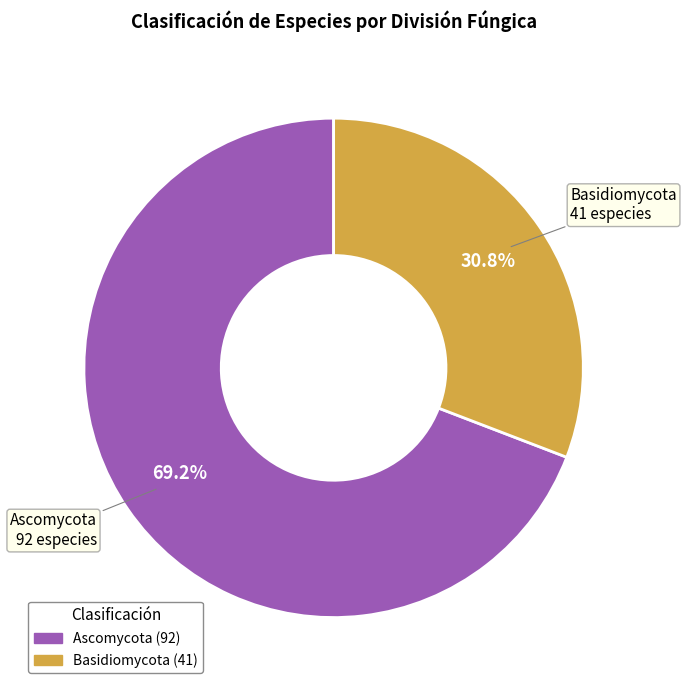

Which category has the biggest portion of the pie?

Ascomycota